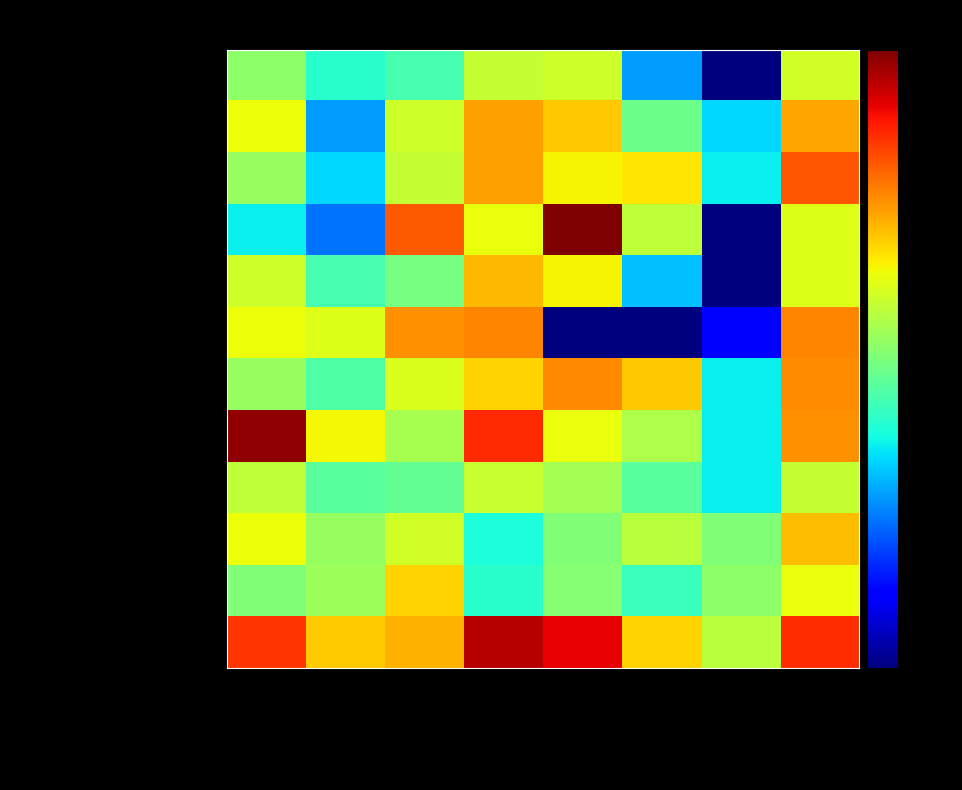

Reading right to left, extract all data points from this chart.

Sales pressure: Retail investment=32.0	Pensions decumulation=0.5	Pensions accumulation=5.0	General insurance=31.0	Consumer credit=29.0	Mortgages=12.0	Savings=10.0	Retail banking=20.0
Unexpected fees or charges: Retail investment=66.0	Pensions decumulation=7.0	Pensions accumulation=16.0	General insurance=54.0	Consumer credit=70.0	Mortgages=31.0	Savings=5.0	Retail banking=39.0
Complex fees and charges: Retail investment=109.0	Pensions decumulation=8.0	Pensions accumulation=45.0	General insurance=42.0	Consumer credit=70.0	Mortgages=29.0	Savings=7.0	Retail banking=21.0
Account/investment product: Retail investment=35.0	Pensions decumulation=1.0	Pensions accumulation=28.0	General insurance=308.0	Consumer credit=38.0	Mortgages=107.0	Savings=4.0	Retail banking=8.0
Unexpected changes to terms: Retail investment=35.0	Pensions decumulation=1.0	Pensions accumulation=6.0	General insurance=42.0	Consumer credit=60.0	Mortgages=17.0	Savings=12.0	Retail banking=31.0
Unexpected change to interest rate: Retail investment=82.0	Pensions decumulation=2.0	Pensions accumulation=0.5	General insurance=0.5	Consumer credit=81.0	Mortgages=76.0	Savings=35.0	Retail banking=39.0
Complex product information: Retail investment=77.0	Pensions decumulation=8.0	Pensions accumulation=54.0	General insurance=80.0	Consumer credit=51.0	Mortgages=34.0	Savings=13.0	Retail banking=21.0
IT system failure: Retail investment=76.0	Pensions decumulation=8.0	Pensions accumulation=25.0	General insurance=38.0	Consumer credit=143.0	Mortgages=24.0	Savings=41.0	Retail banking=279.0
Provider errors: Retail investment=29.0	Pensions decumulation=8.0	Pensions accumulation=14.0	General insurance=23.0	Consumer credit=30.0	Mortgages=15.0	Savings=14.0	Retail banking=28.0
Delays making changes to account: Retail investment=58.0	Pensions decumulation=18.0	Pensions accumulation=27.0	General insurance=18.0	Consumer credit=9.0	Mortgages=32.0	Savings=21.0	Retail banking=39.0
Delays arranging an account: Retail investment=38.0	Pensions decumulation=20.0	Pensions accumulation=11.0	General insurance=19.0	Consumer credit=10.0	Mortgages=51.0	Savings=22.0	Retail banking=18.0
Poor customer service: Retail investment=140.0	Pensions decumulation=27.0	Pensions accumulation=51.0	General insurance=180.0	Consumer credit=233.0	Mortgages=62.0	Savings=53.0	Retail banking=133.0